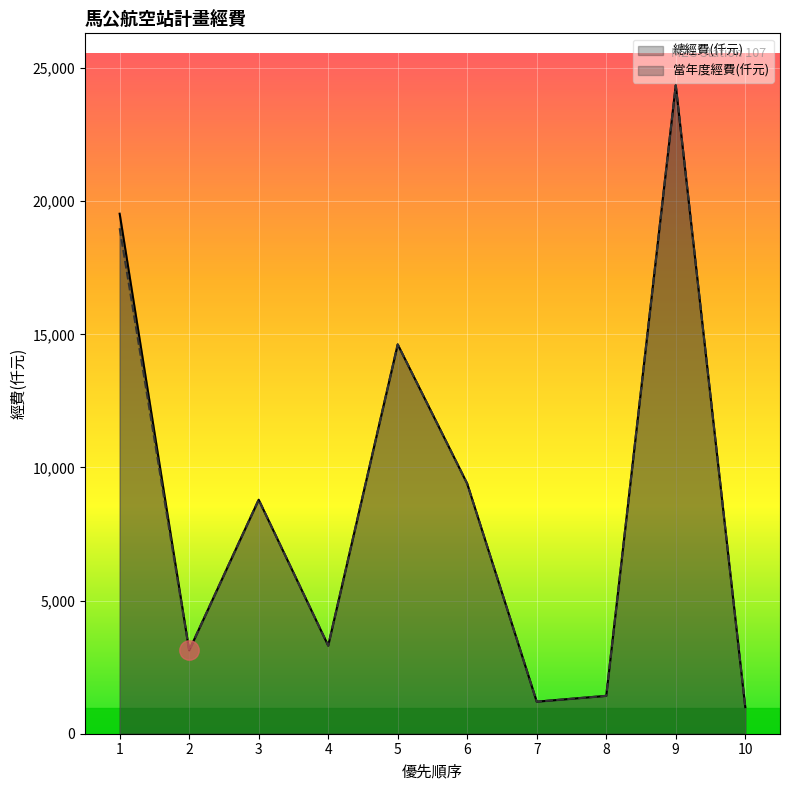

At 10, list the series in order from largest to smallest.

當年度經費(仟元), 總經費(仟元)